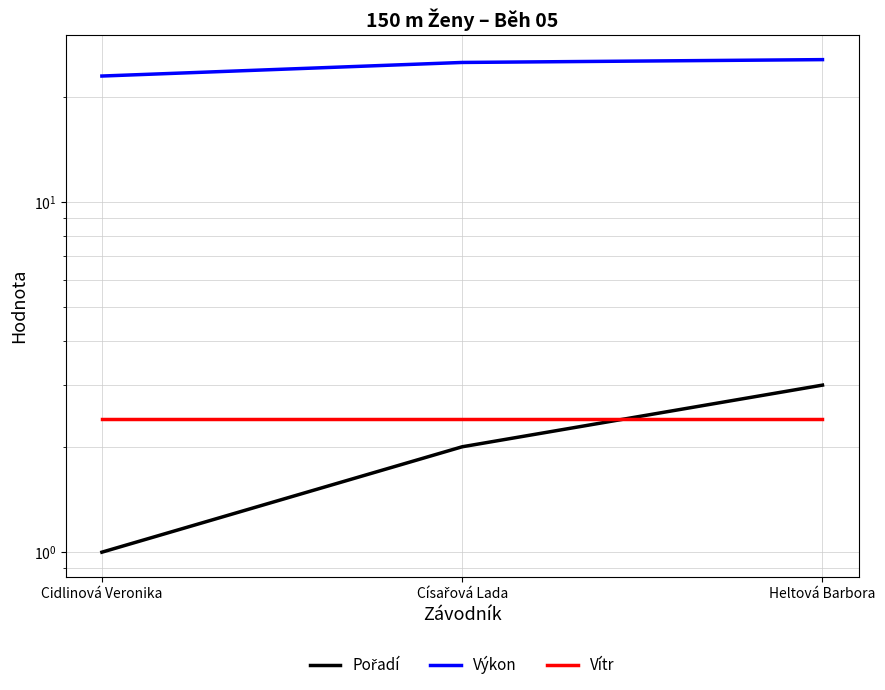

Between Cidlinová Veronika and Heltová Barbora, which series saw the biggest shift?

Výkon